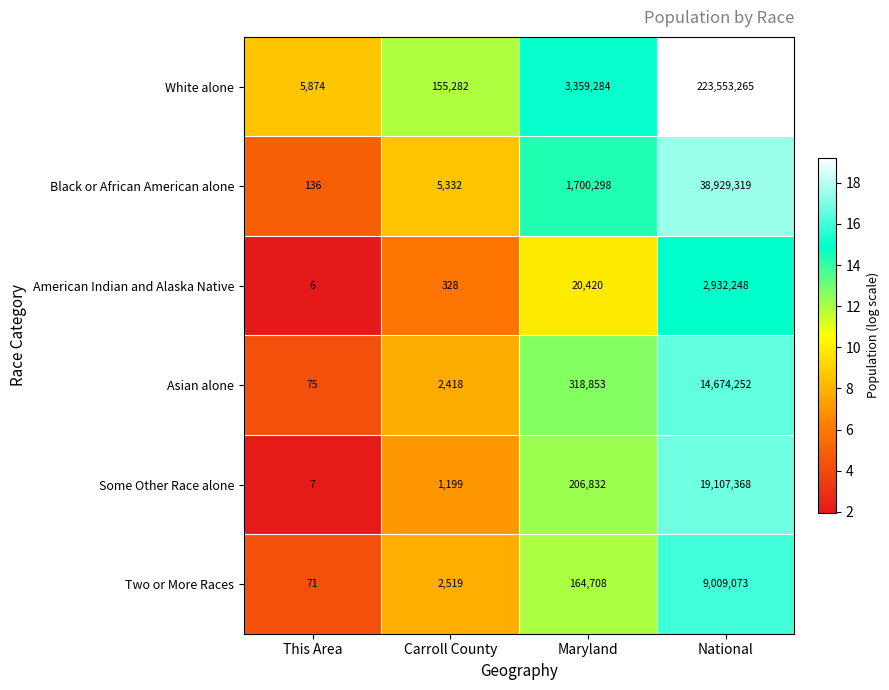

Rank the series at Maryland from highest to lowest value.

White alone, Black or African American alone, Asian alone, Some Other Race alone, Two or More Races, American Indian and Alaska Native